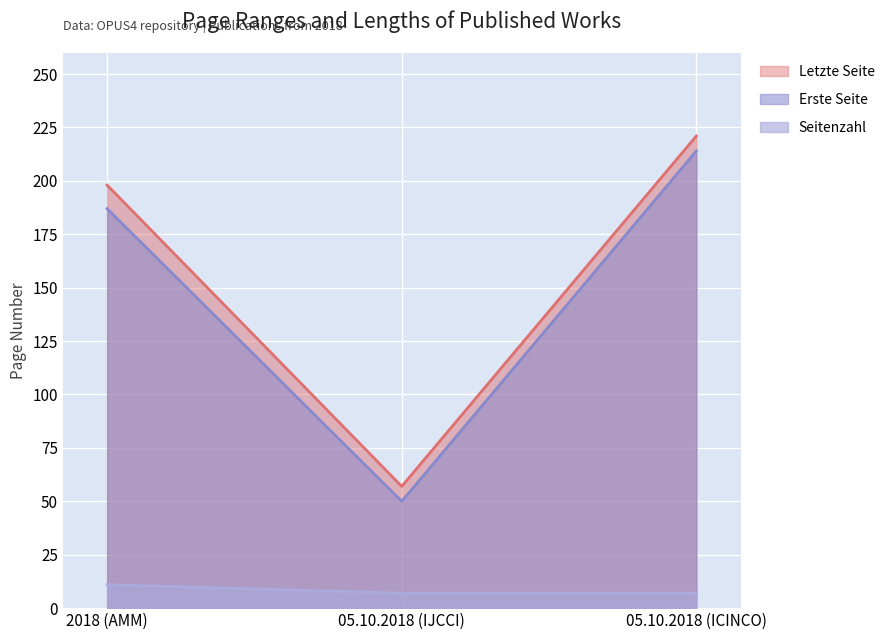

What value does the Erste Seite series have at 2018 (AMM)?

187